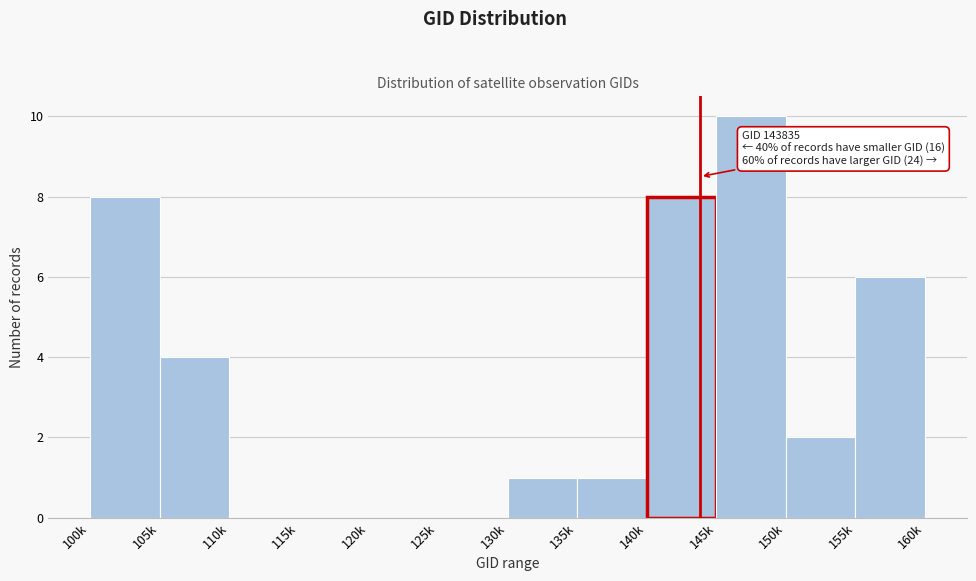

Reading left to right, what are all the values shown in this chart?

100k=8	105k=4	110k=0	115k=0	120k=0	125k=0	130k=1	135k=1	140k=8	145k=10	150k=2	155k=6